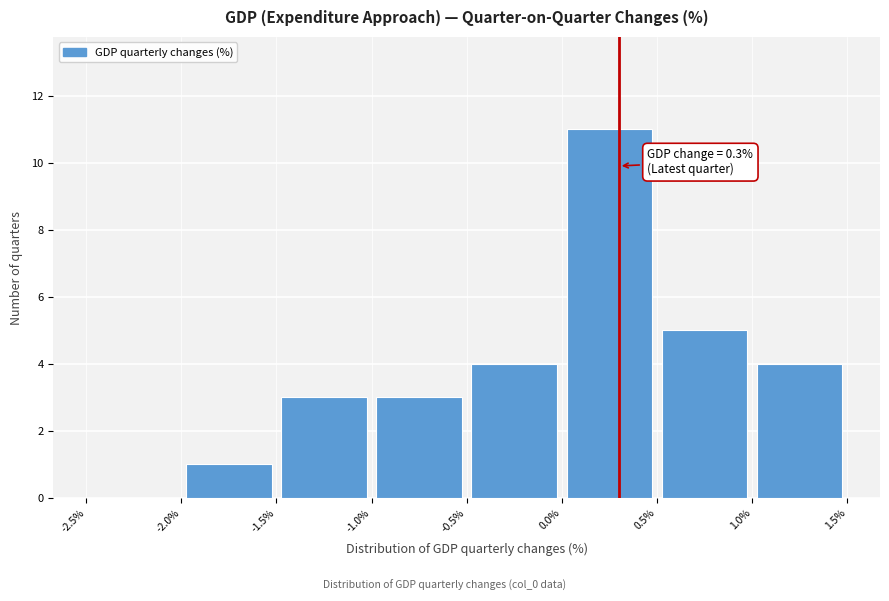

Which range on the x-axis has the tallest bar?

0.0% to 0.5%